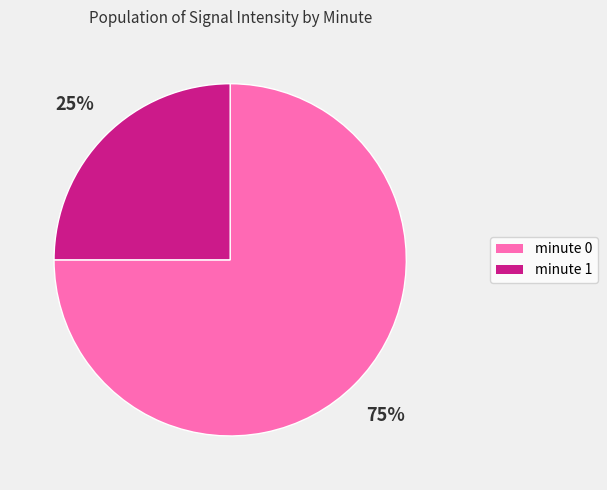

Does any single category account for the majority?

Yes